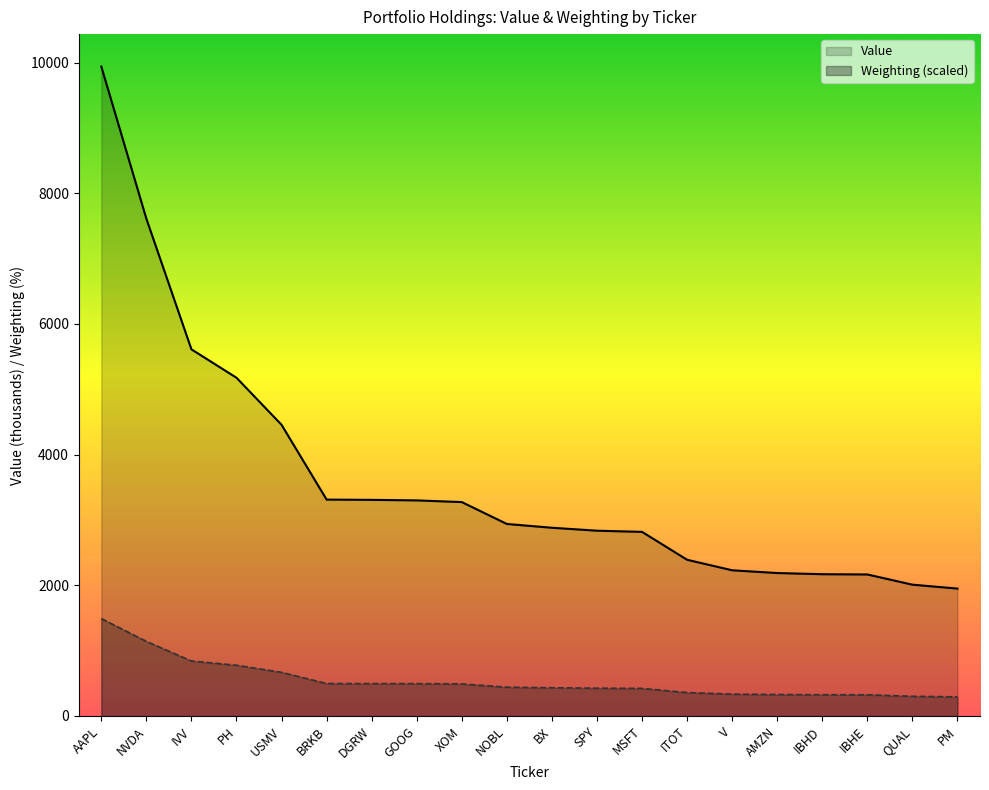

Rank the categories by Value value from lowest to highest.

PM, QUAL, IBHE, IBHD, AMZN, V, ITOT, MSFT, SPY, BX, NOBL, XOM, GOOG, DGRW, BRKB, USMV, PH, IVV, NVDA, AAPL